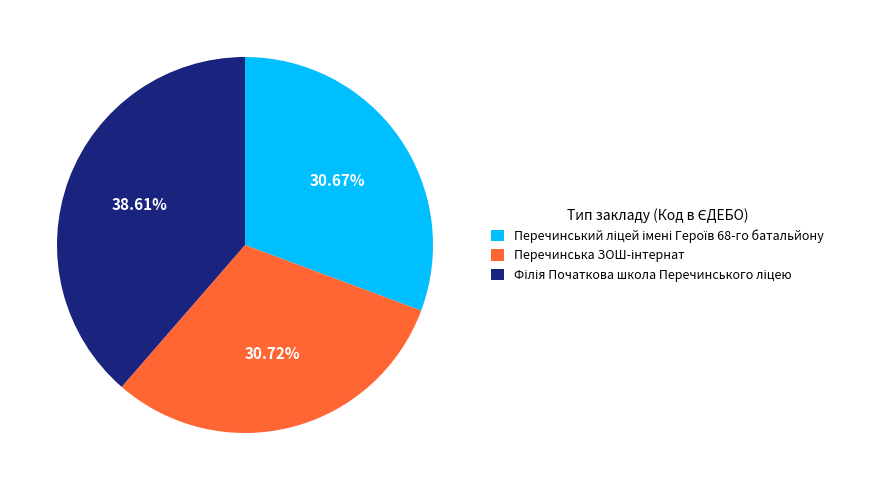

Does any single category account for the majority?

No